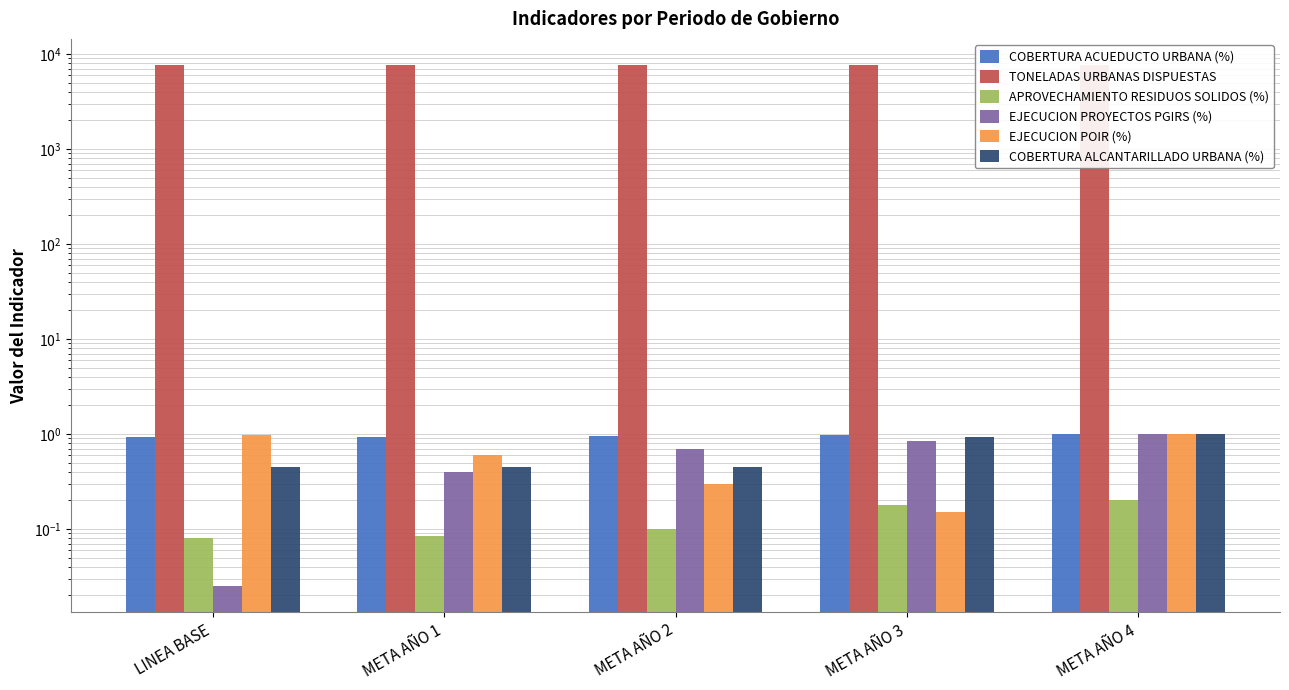

Reading left to right, what are all the values shown in this chart?

COBERTURA ACUEDUCTO URBANA (%): 0.9	0.9	0.9	1.0	1.0
TONELADAS URBANAS DISPUESTAS: 7622.7	7623.7	7633.0	7650.0	7662.0
APROVECHAMIENTO RESIDUOS SOLIDOS (%): 0.1	0.1	0.1	0.2	0.2
EJECUCION PROYECTOS PGIRS (%): 0.0	0.4	0.7	0.8	1.0
EJECUCION POIR (%): 1.0	0.6	0.3	0.1	1.0
COBERTURA ALCANTARILLADO URBANA (%): 0.5	0.5	0.5	0.9	1.0